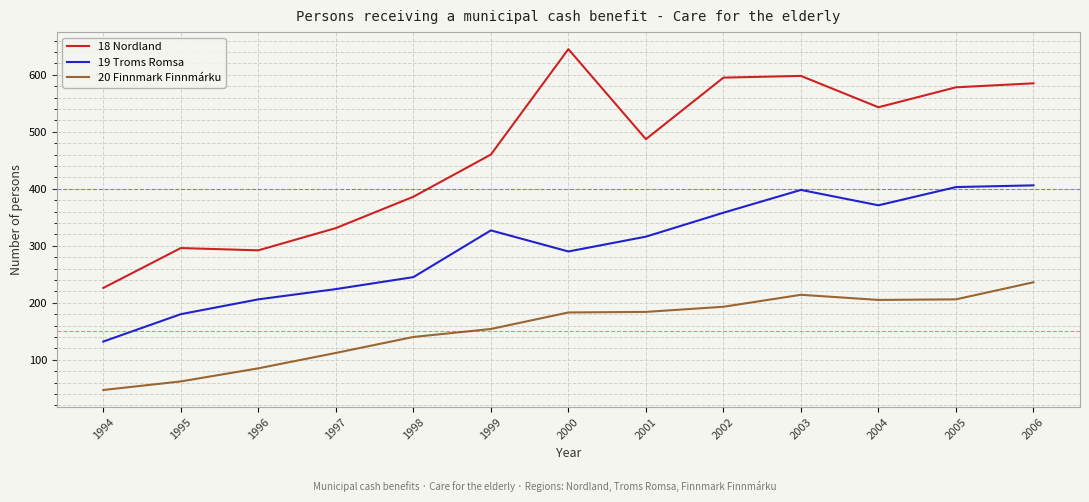

What is the difference between the maximum and minimum values in the 18 Nordland series?

419